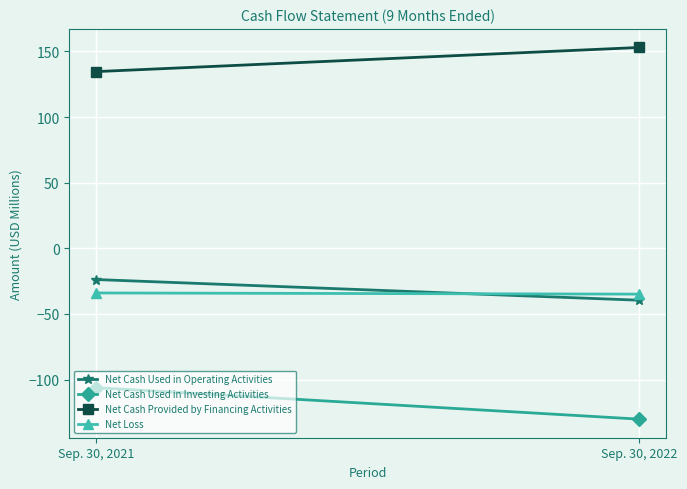

What is the difference between the maximum and minimum values in the Net Cash Used in Operating Activities series?

15.8